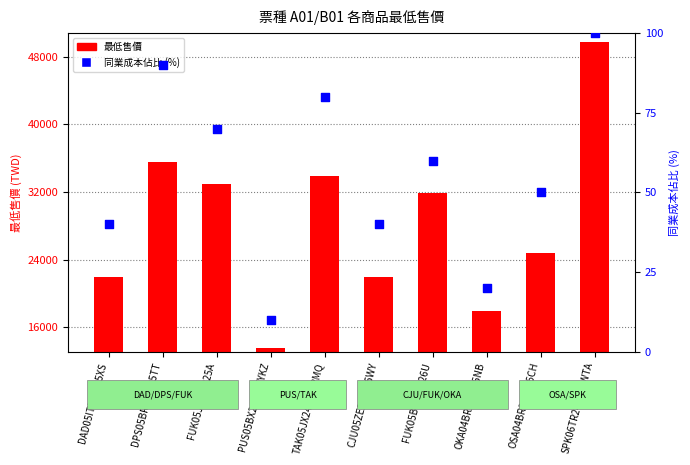

At how many categories does at least one series exceed 40374?

1